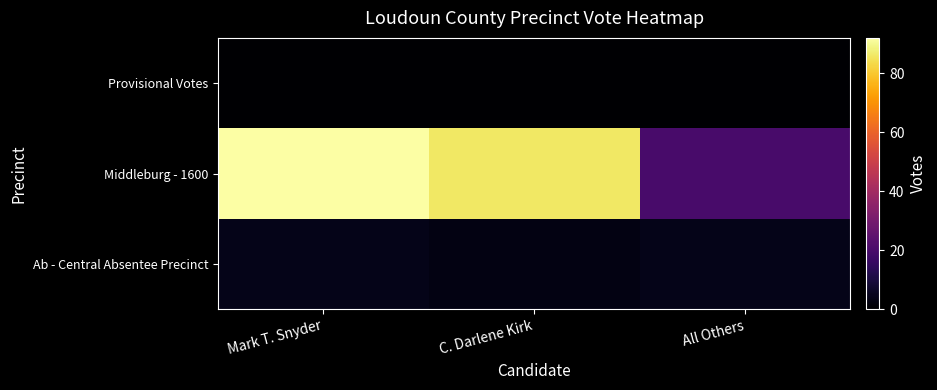

At which category is the sum across all series the highest?

Mark T. Snyder